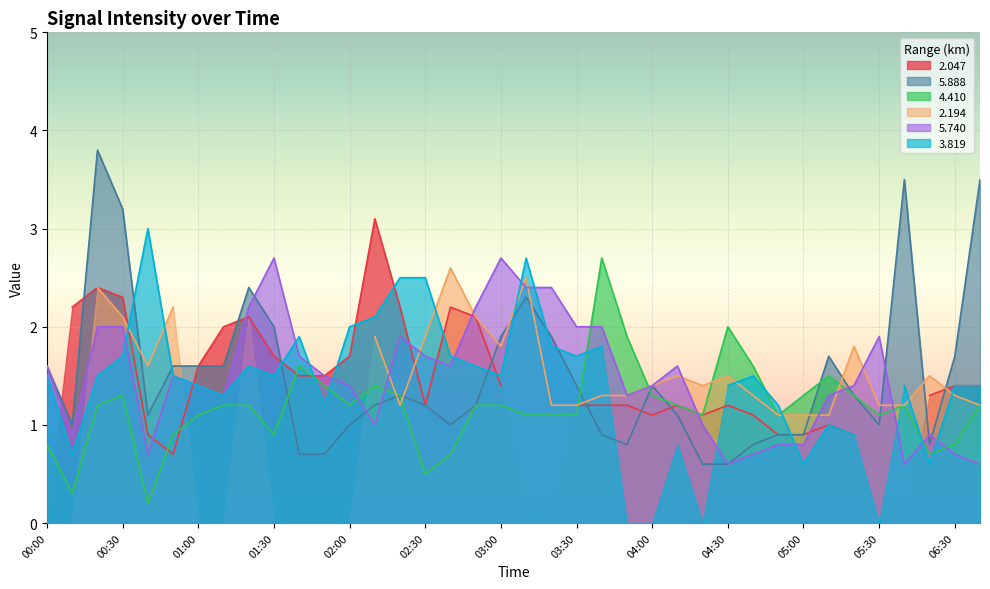

The 5.740 series shows 1.4 at 01:00. True or false?

True